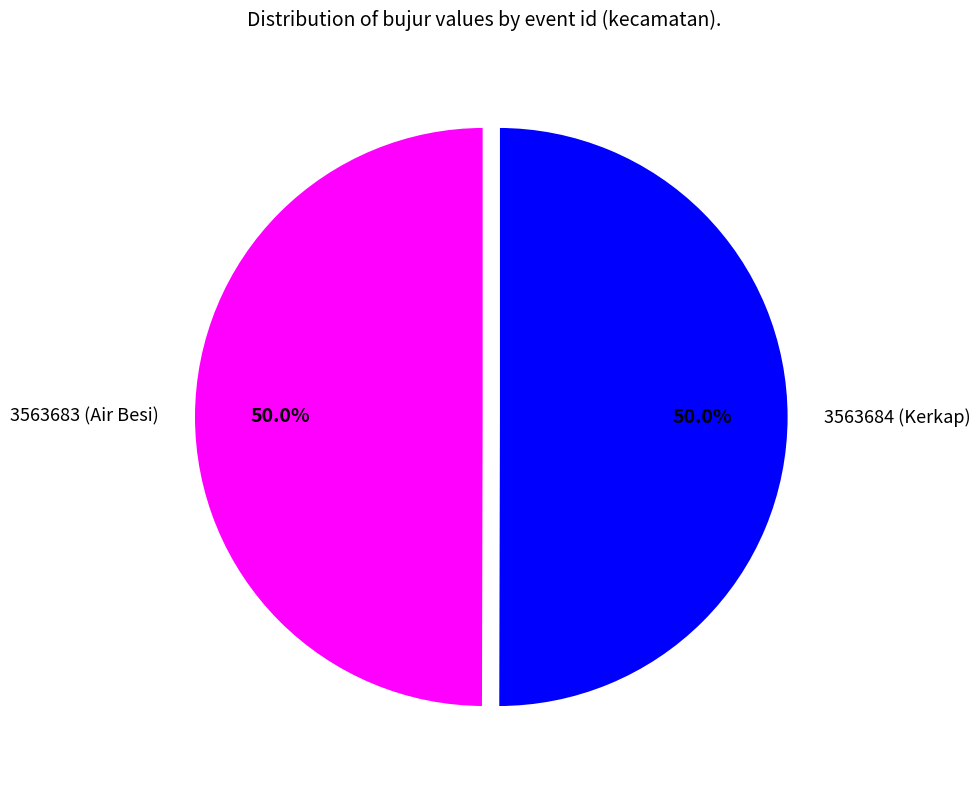

To the nearest percent, what portion does 3563684 (Kerkap) represent?

50%